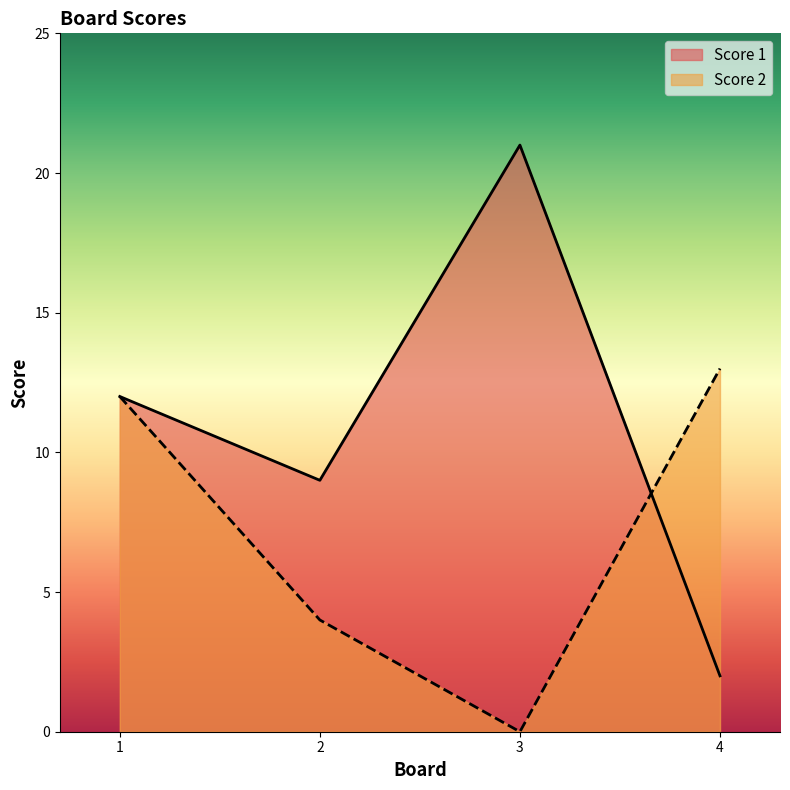

After their last crossing, which series has the higher values: Score 1 or Score 2?

Score 2